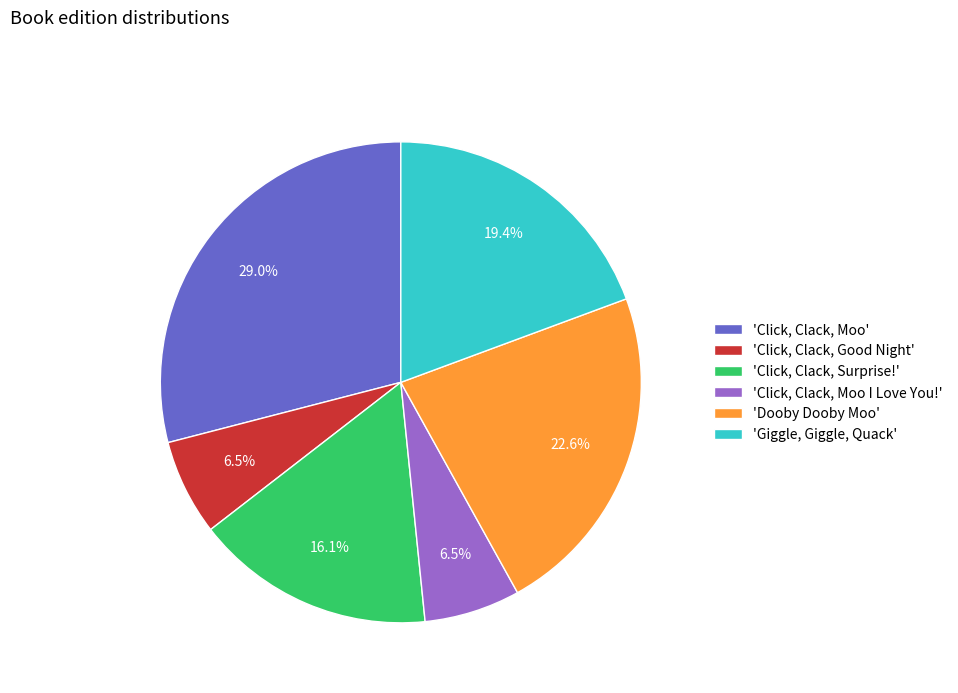

To the nearest percent, what is the average slice percentage?

17%